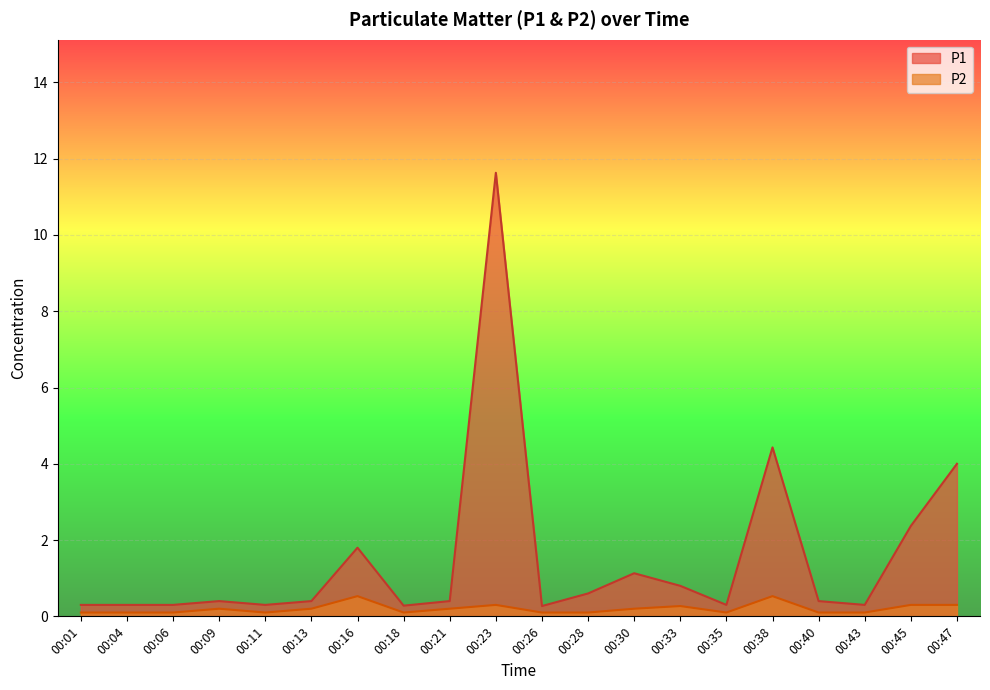

At which category does P1 reach its first local peak?

00:09